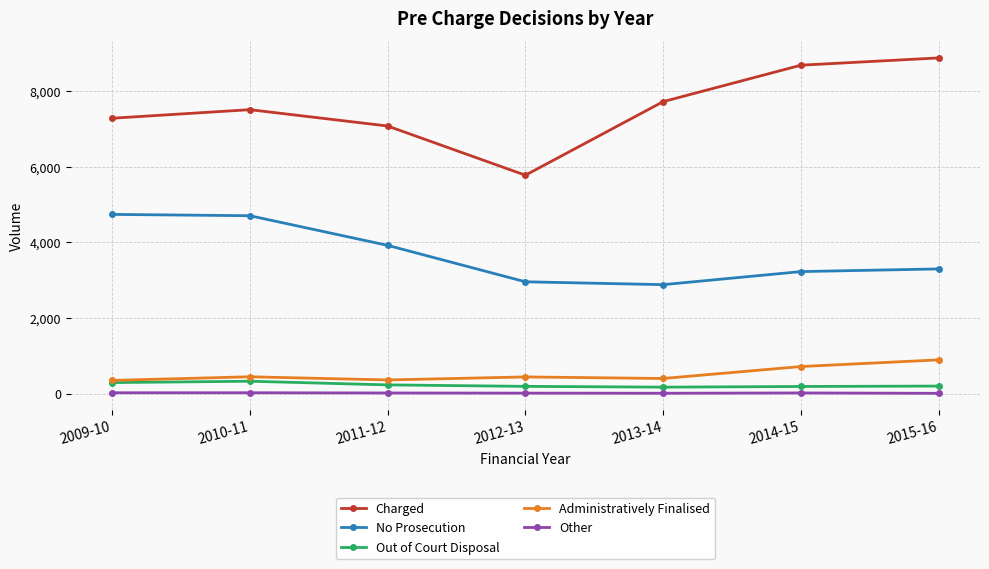

What are all the series names shown in the legend?

Charged, No Prosecution, Out of Court Disposal, Administratively Finalised, Other